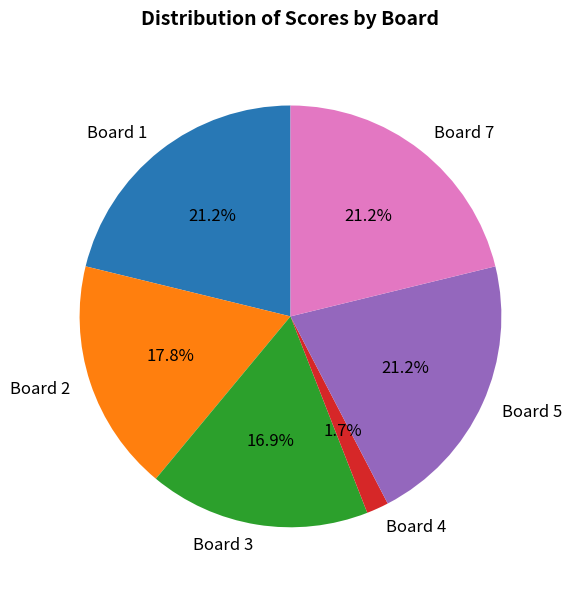

To the nearest percent, what percentage of the pie is Board 7?

21%